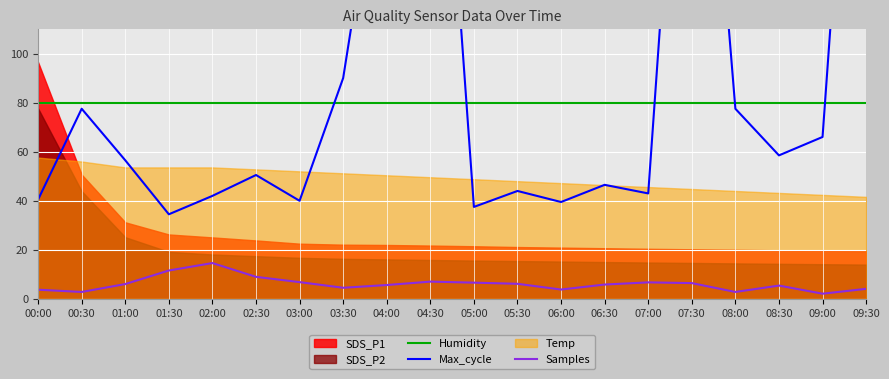

What is the maximum value for Humidity?

79.9